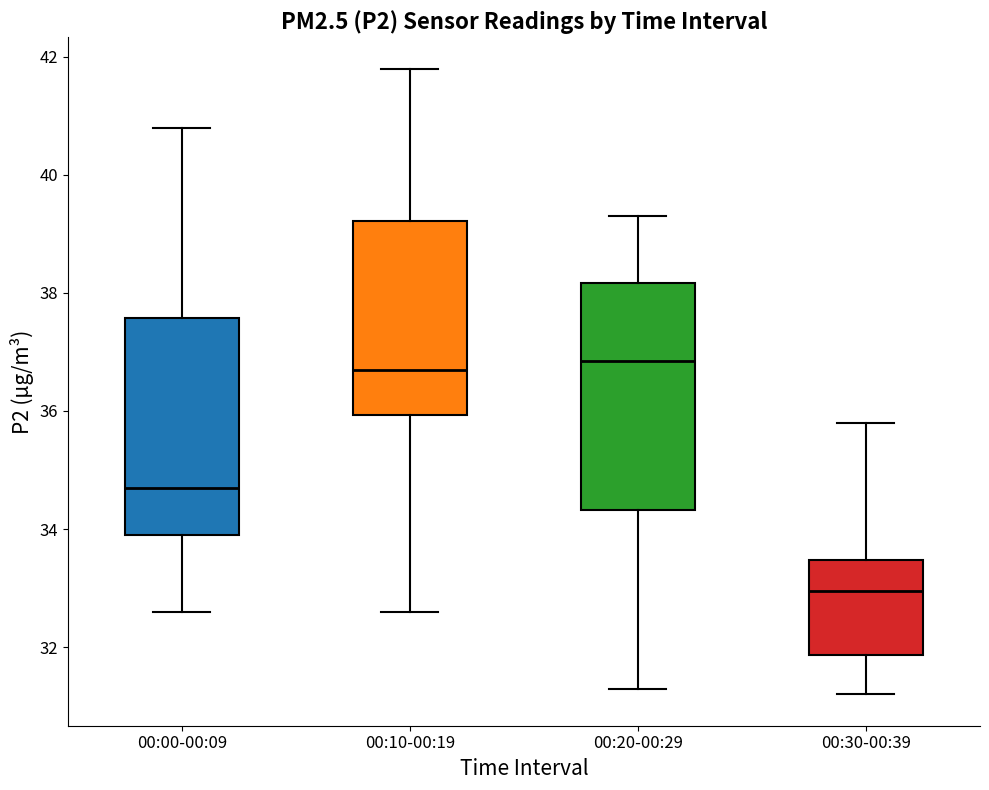

Which box's median line is the lowest?

00:30-00:39